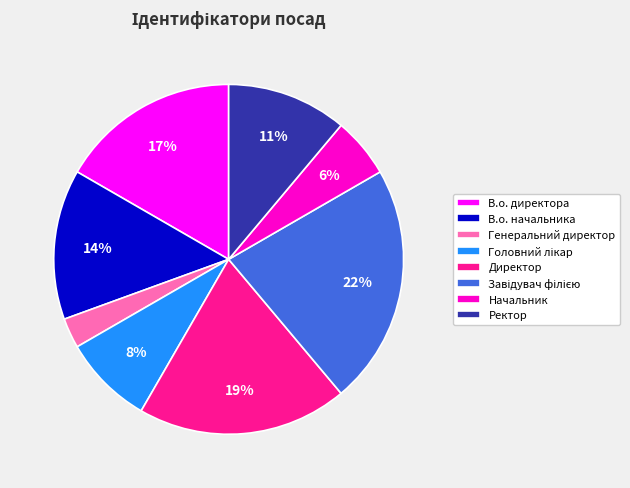

What is the ratio of the value at В.о. начальника to the value at В.о. директора?

0.8